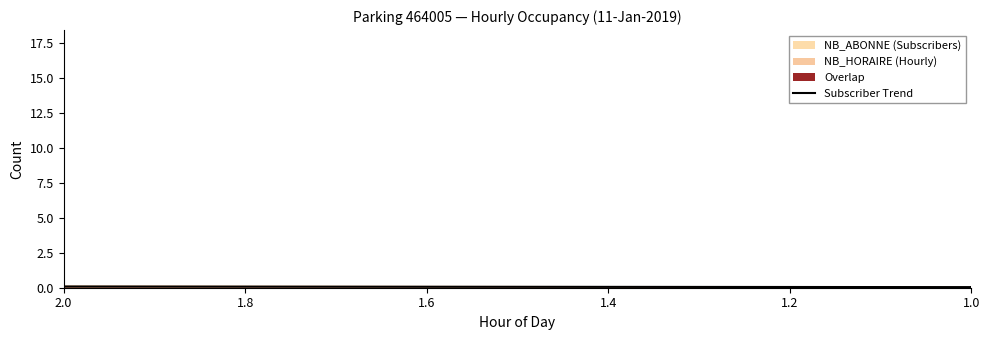

What is the sum of all values?

152